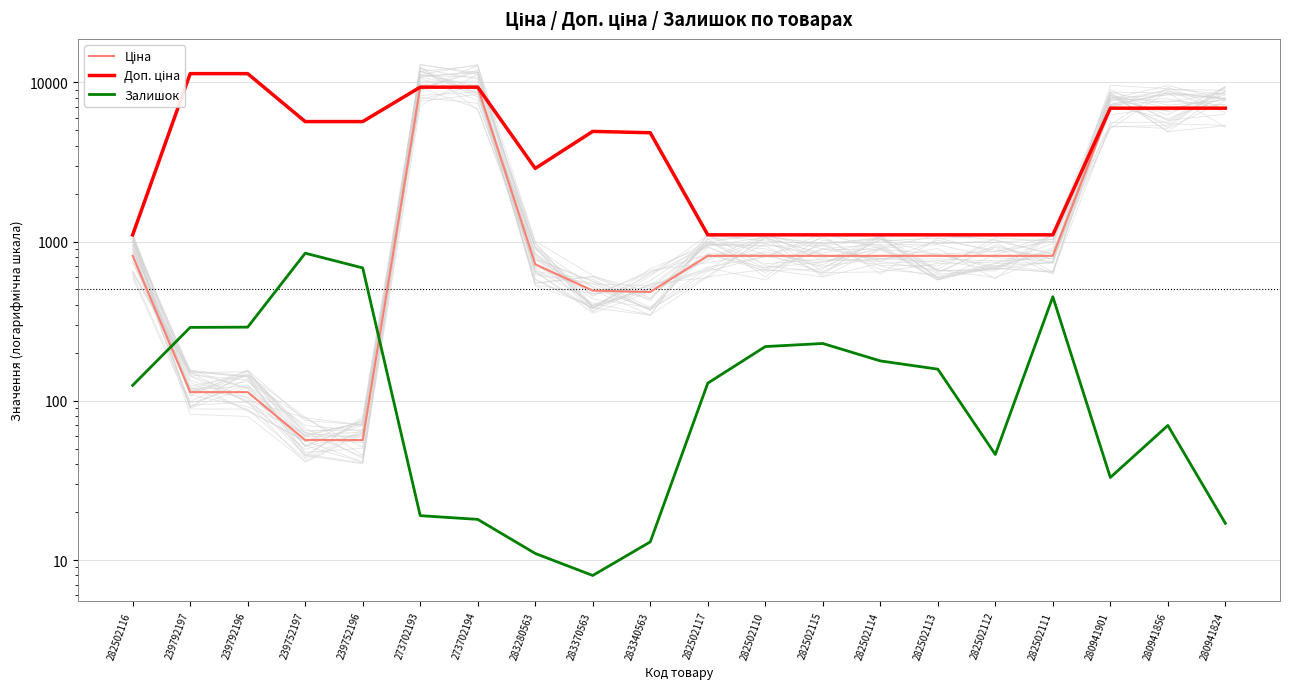

How many intersections are there between Ціна and Залишок?

2